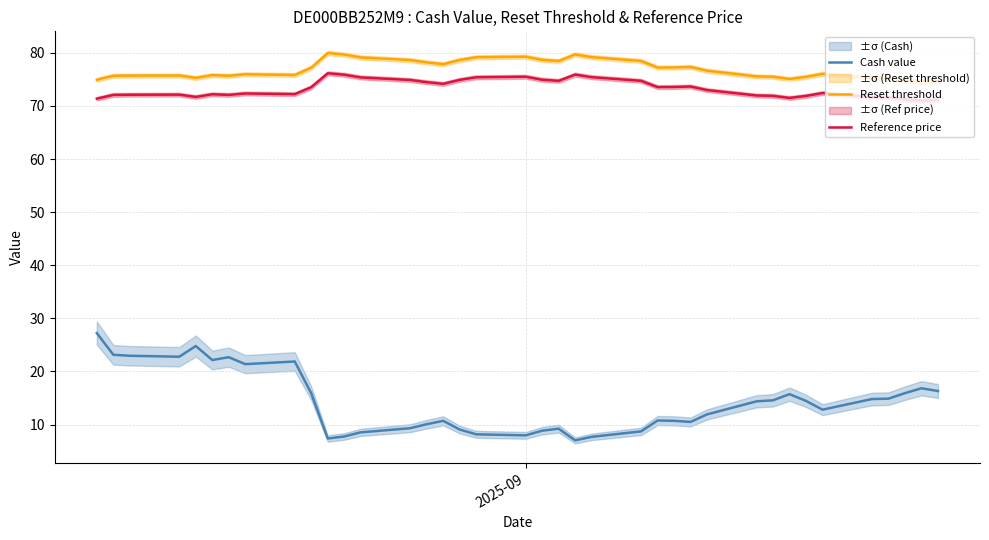

What is the highest value of the Reset threshold series?

79.9